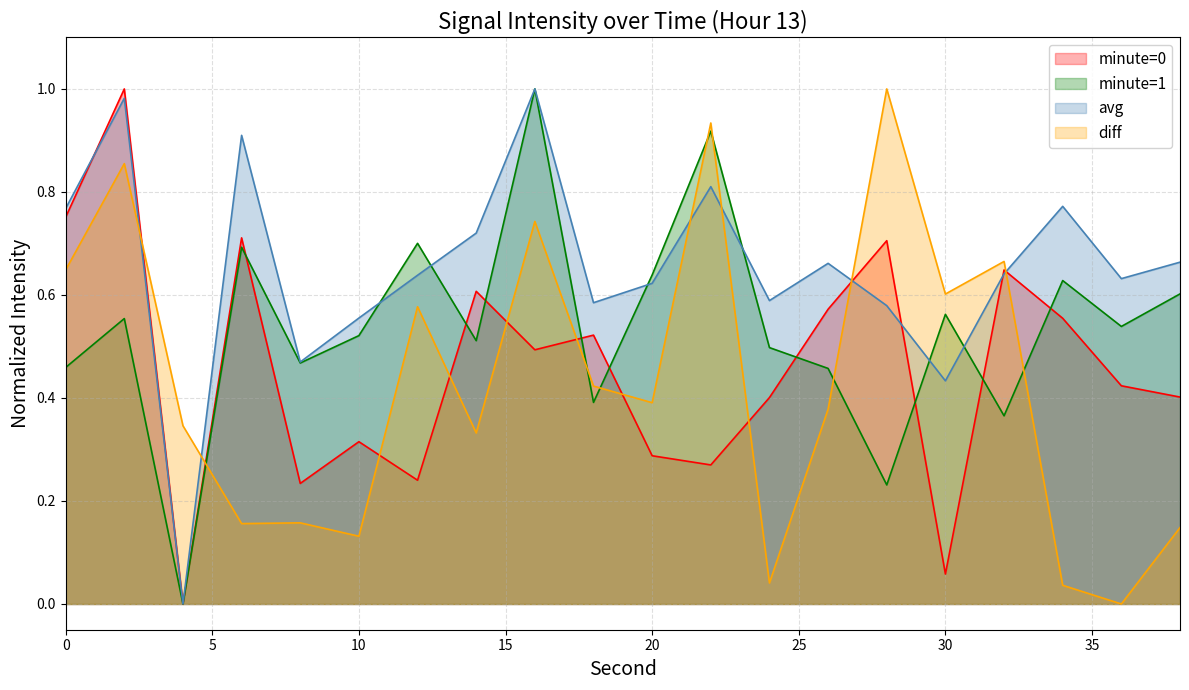

Read the value at 38.

0.4